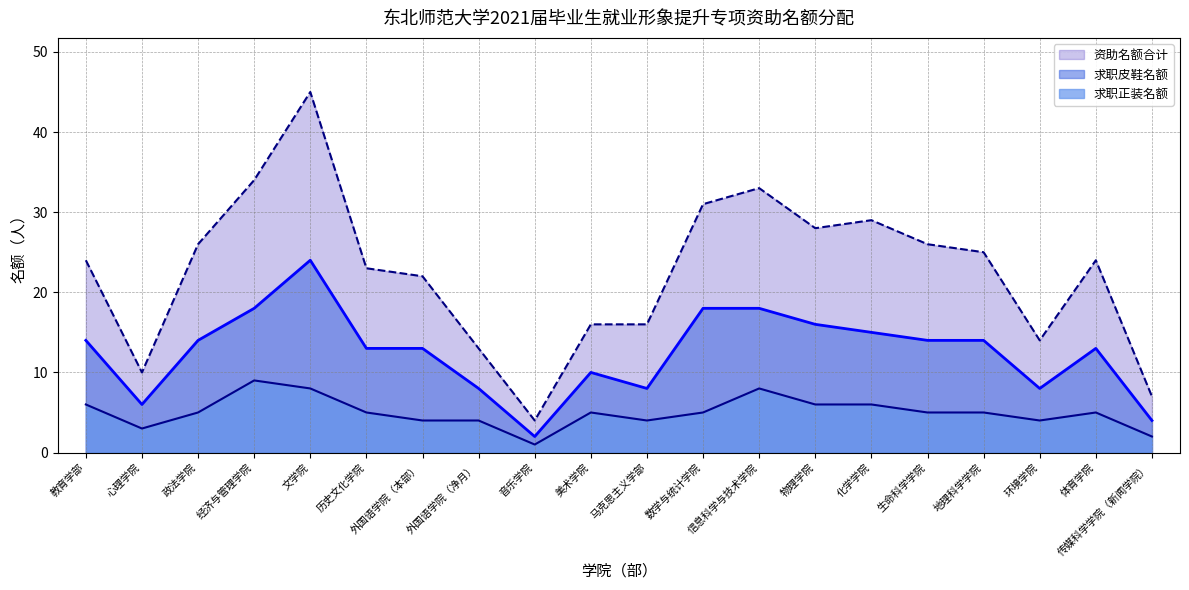

Reading left to right, transcribe all the data shown in this chart.

资助名额合计（线）: 教育学部=24	心理学院=10	政法学院=26	经济与管理学院=34	文学院=45	历史文化学院=23	外国语学院（本部）=22	外国语学院（净月）=13	音乐学院=4	美术学院=16	马克思主义学部=16	数学与统计学院=31	信息科学与技术学院=33	物理学院=28	化学学院=29	生命科学学院=26	地理科学学院=25	环境学院=14	体育学院=24	传媒科学学院（新闻学院）=7
求职皮鞋名额（线）: 教育学部=14	心理学院=6	政法学院=14	经济与管理学院=18	文学院=24	历史文化学院=13	外国语学院（本部）=13	外国语学院（净月）=8	音乐学院=2	美术学院=10	马克思主义学部=8	数学与统计学院=18	信息科学与技术学院=18	物理学院=16	化学学院=15	生命科学学院=14	地理科学学院=14	环境学院=8	体育学院=13	传媒科学学院（新闻学院）=4
求职正装名额（线）: 教育学部=6	心理学院=3	政法学院=5	经济与管理学院=9	文学院=8	历史文化学院=5	外国语学院（本部）=4	外国语学院（净月）=4	音乐学院=1	美术学院=5	马克思主义学部=4	数学与统计学院=5	信息科学与技术学院=8	物理学院=6	化学学院=6	生命科学学院=5	地理科学学院=5	环境学院=4	体育学院=5	传媒科学学院（新闻学院）=2